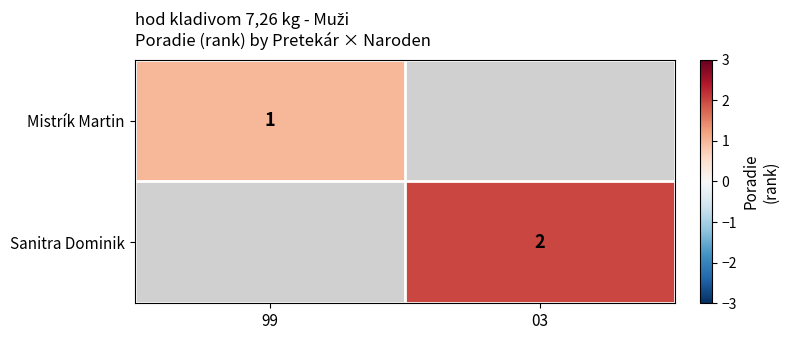

At how many categories does at least one series exceed 1?

1